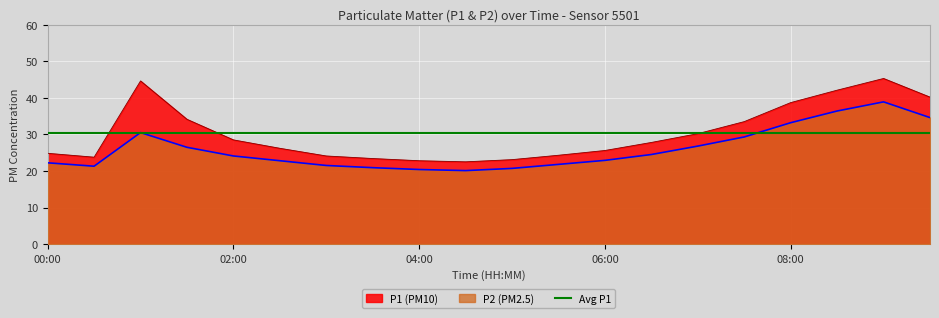

True or false: P1 and P2 cross at least once.

False